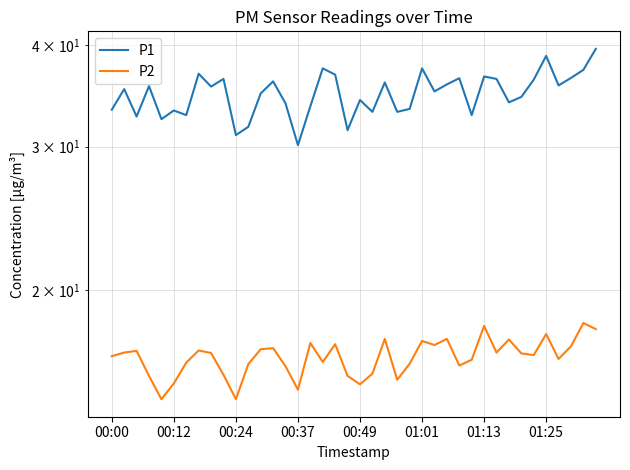

What position from the left is 01:13?

7